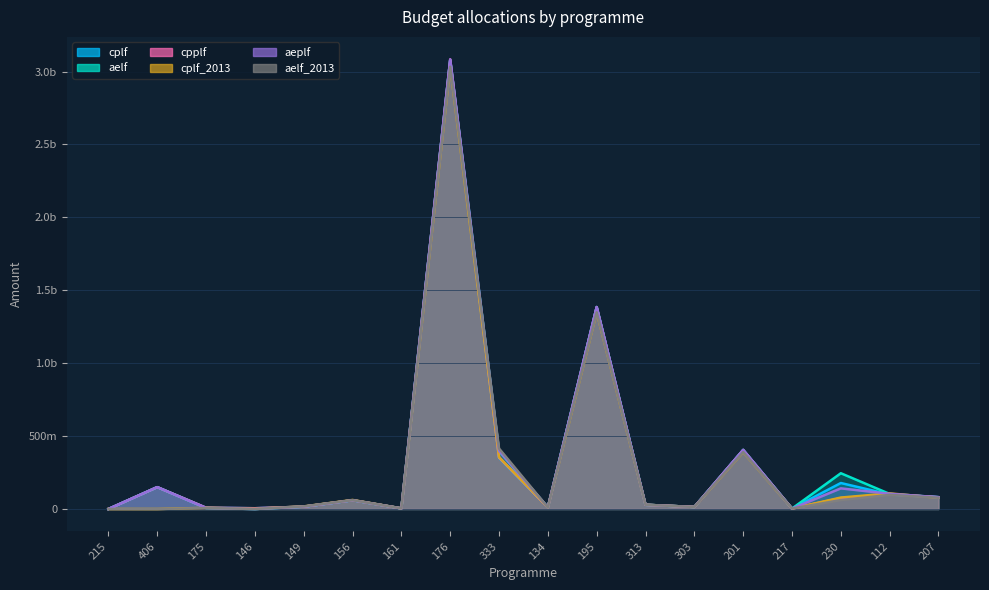

How many lines are shown in the chart?

6